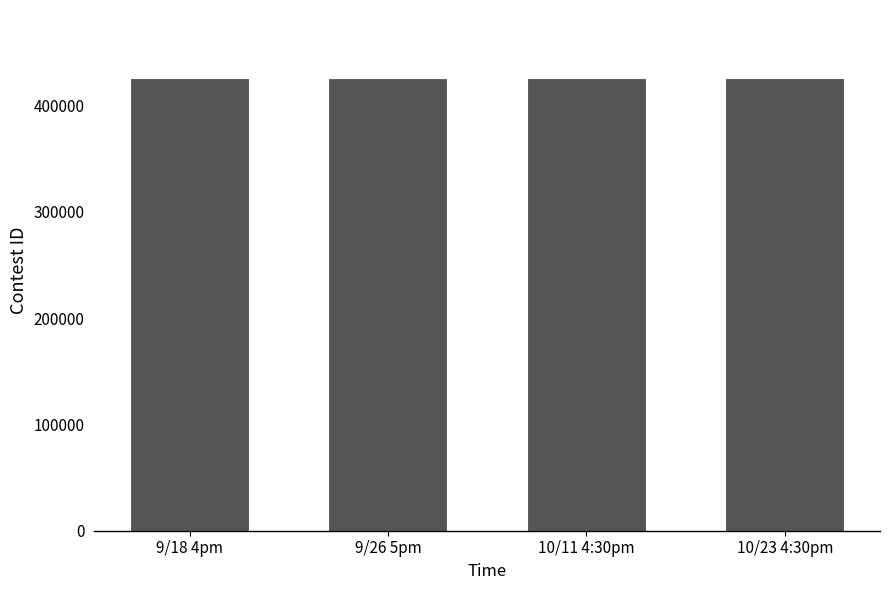

Is it true that the value at 9/26 5pm is 708215?

False